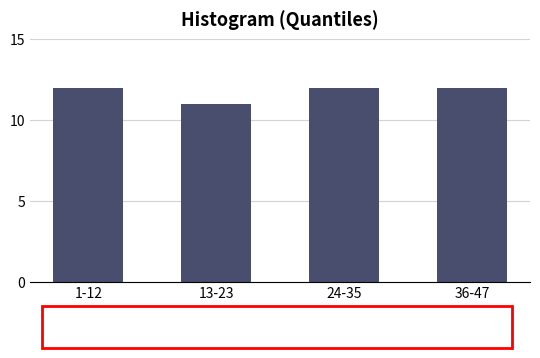

Reading left to right, transcribe all the data shown in this chart.

1-12=12	13-23=11	24-35=12	36-47=12